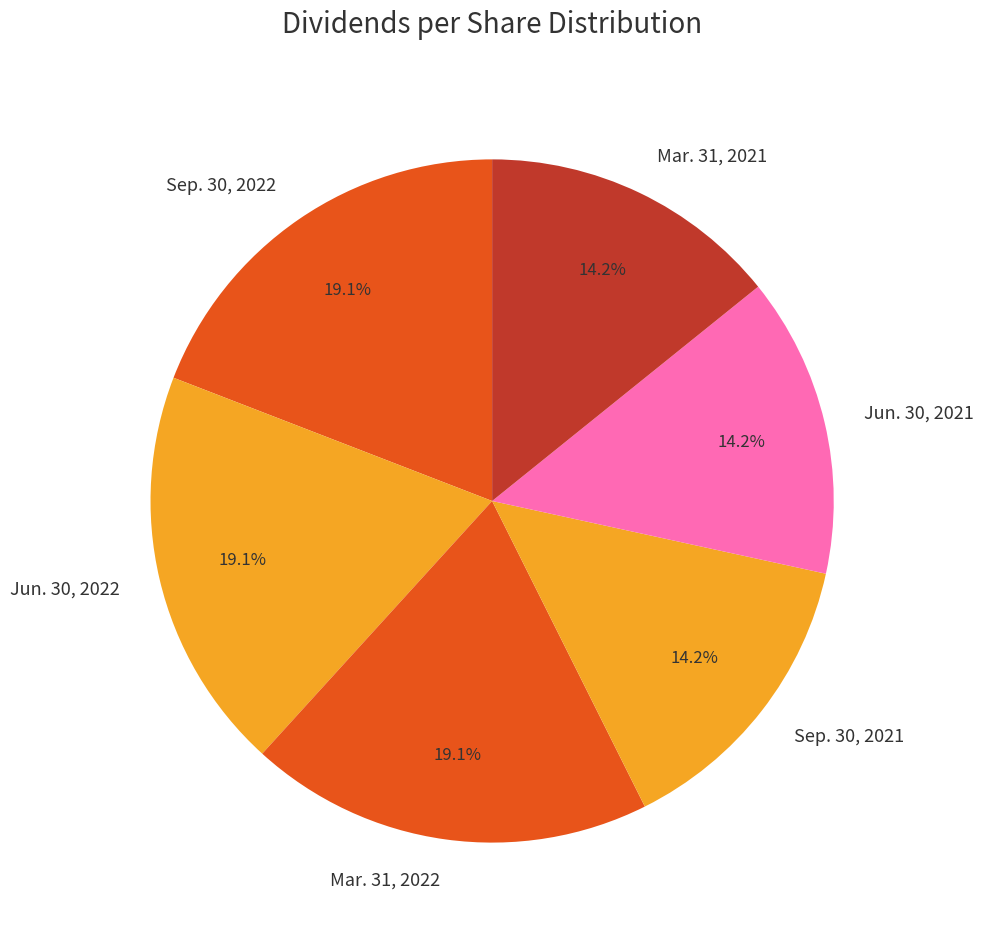

What percentage is the Jun. 30, 2021 slice, to the nearest percent?

14%